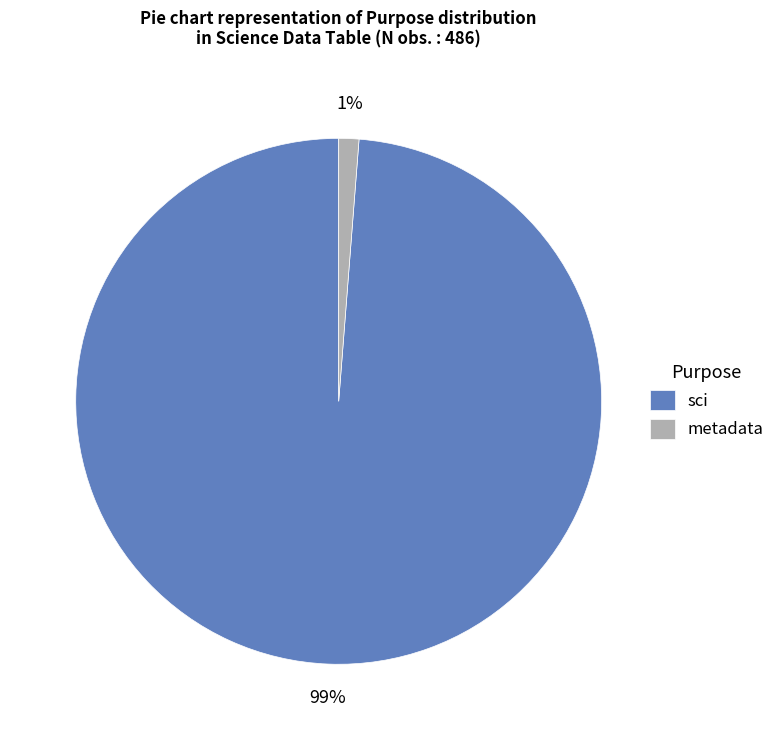

What is the smallest slice in the pie chart?

metadata